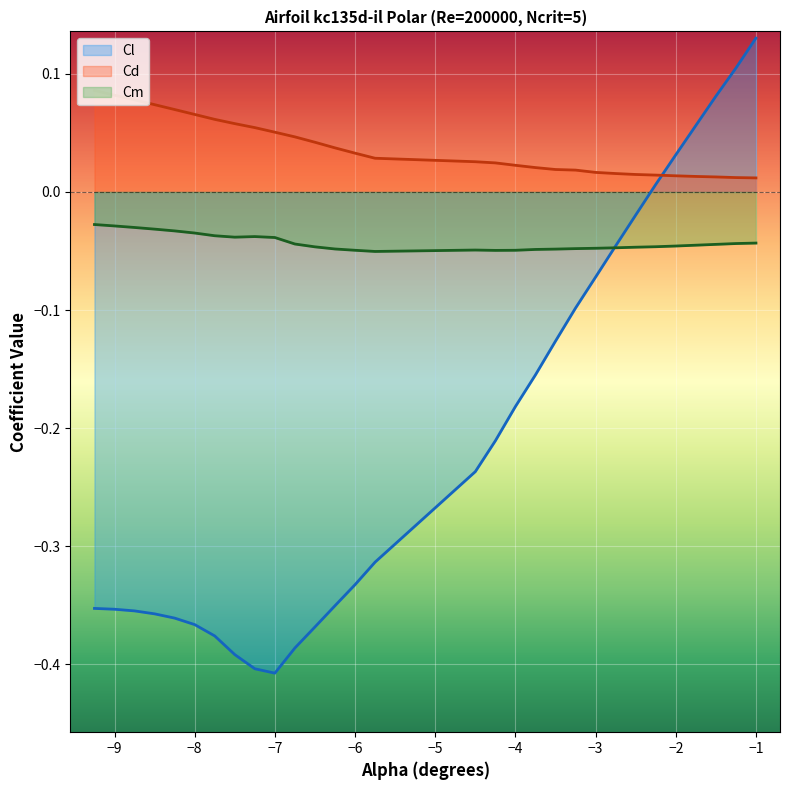

The value of Cl at -2.0 is 0.0. True or false?

True